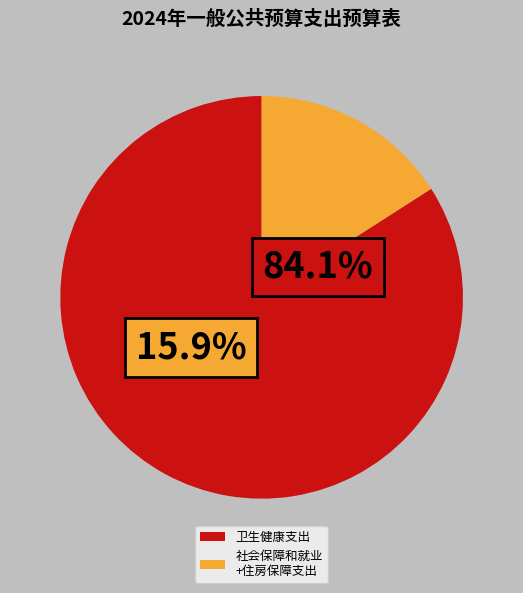

How many segments does this pie chart have?

2